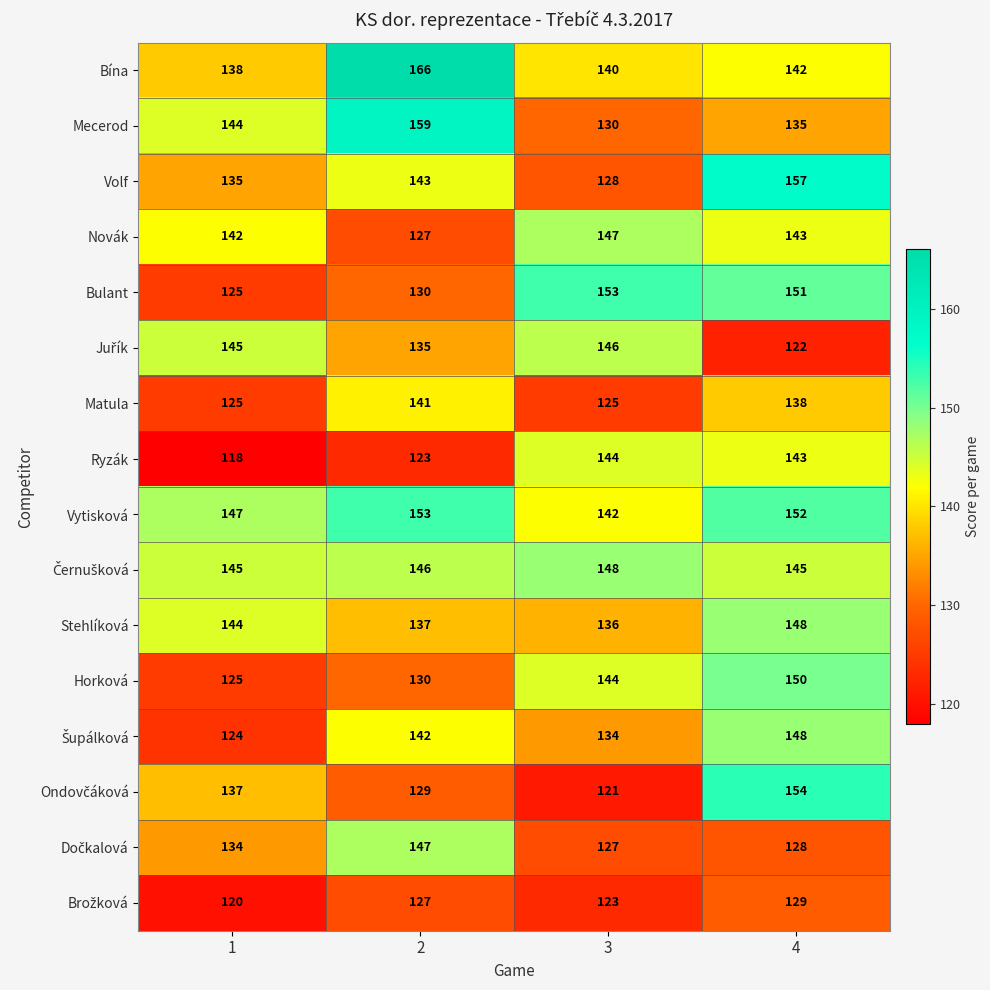

What is the average value of the Novák series?

140